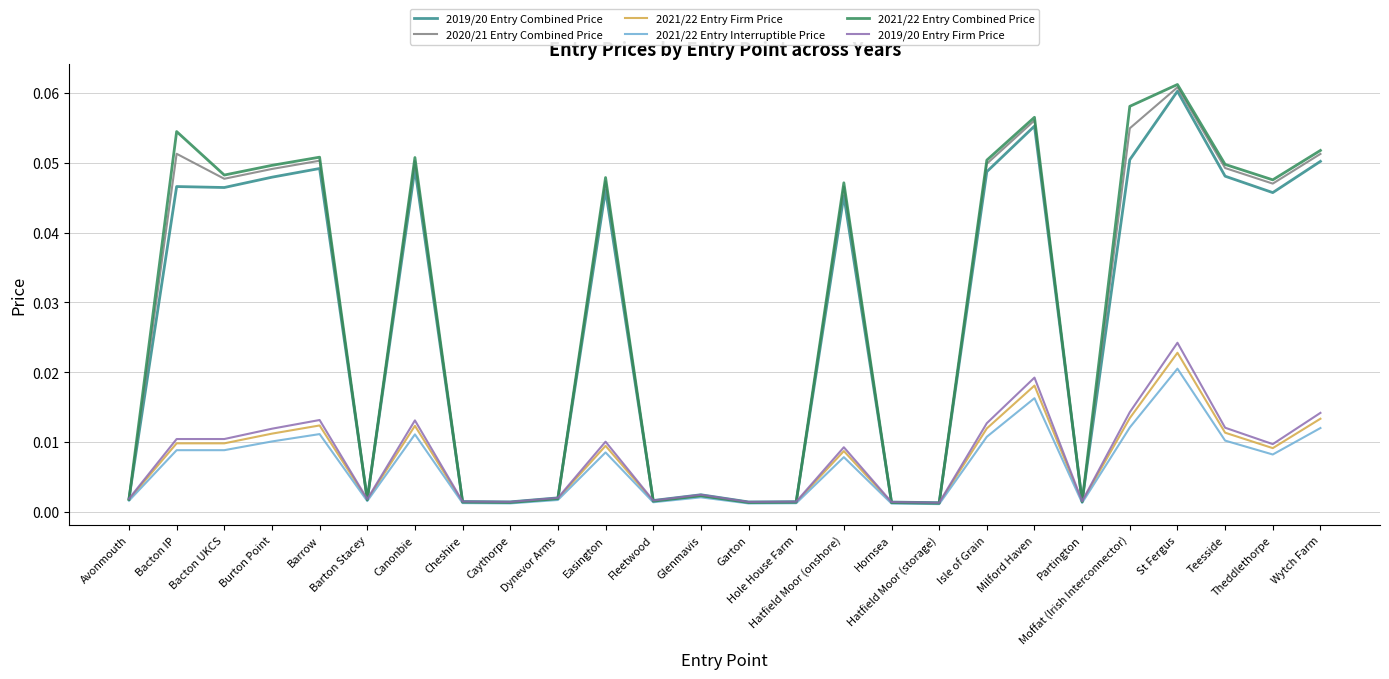

Which series has the largest range (max minus min)?

2021/22 Entry Combined Price